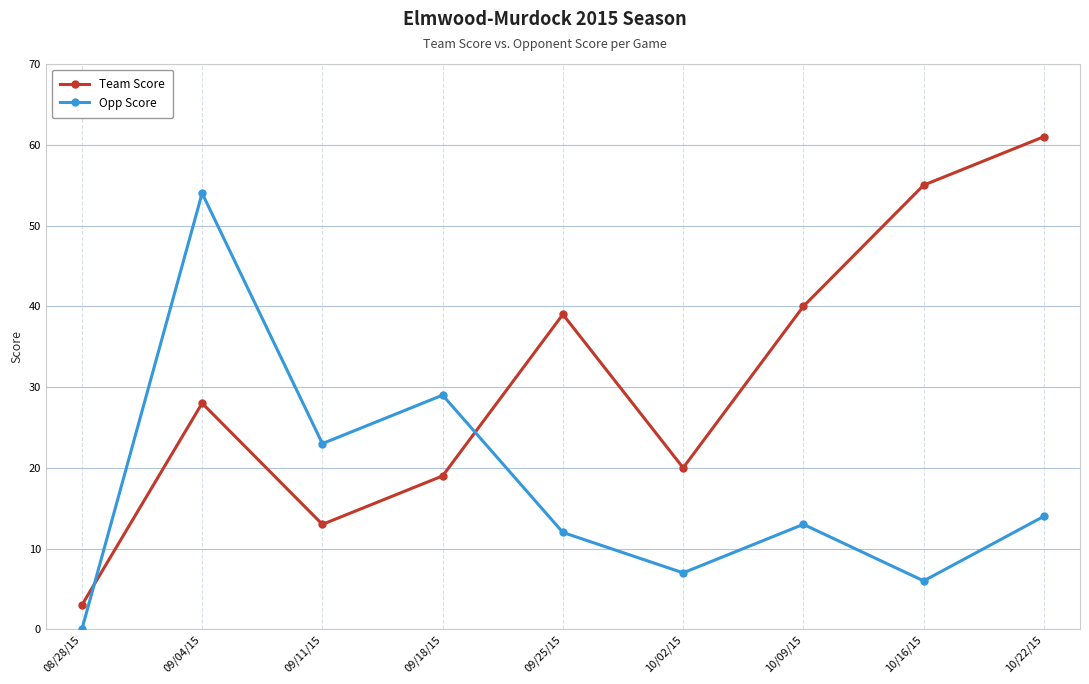

How many data points in Opp Score are less than 13?

4